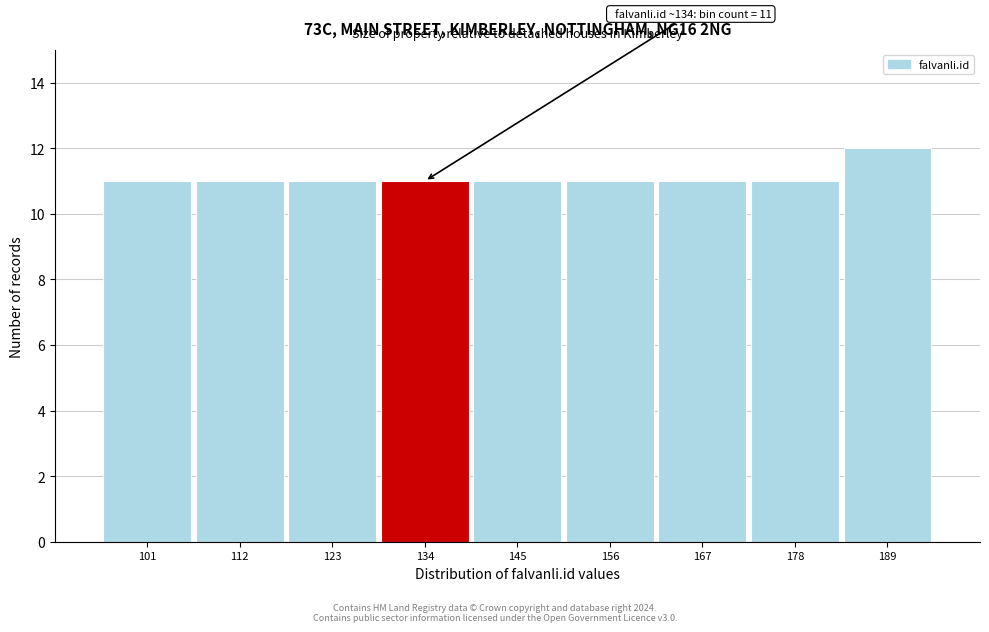

Reading left to right, transcribe all the data shown in this chart.

11	11	11	11	11	11	11	11	12